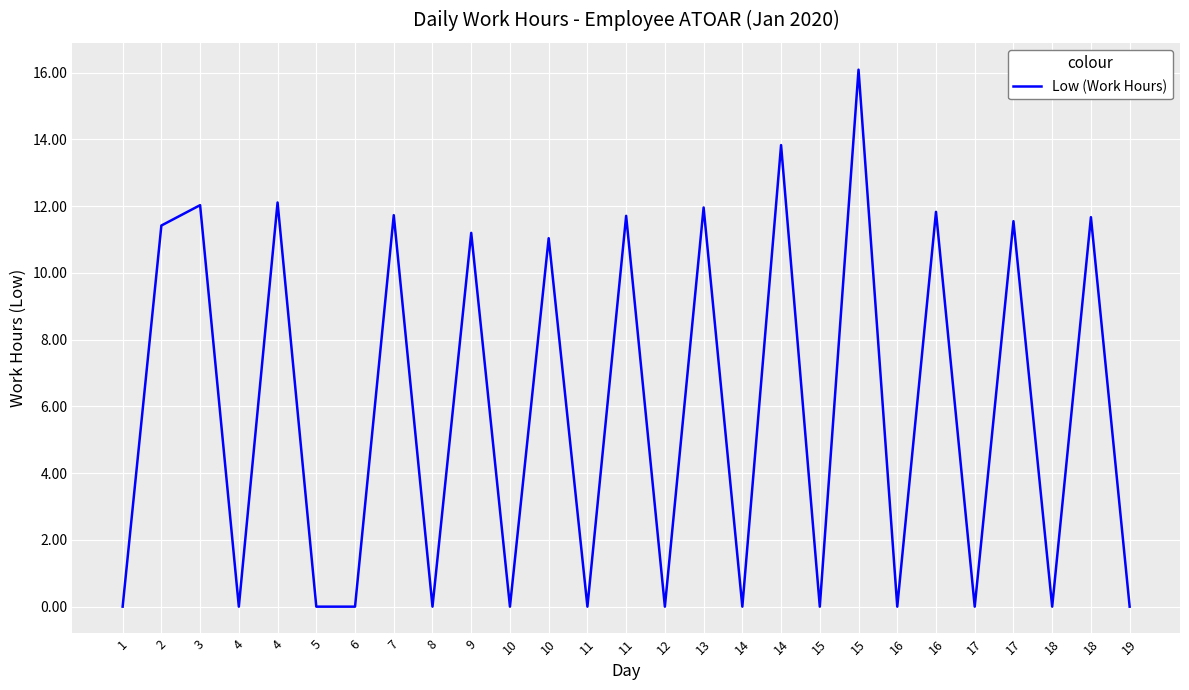

Rank the categories by value from lowest to highest.

1, 4, 5, 6, 8, 10, 11, 12, 14, 15, 16, 17, 18, 19, 10, 9, 2, 17, 18, 11, 7, 16, 13, 3, 4, 14, 15